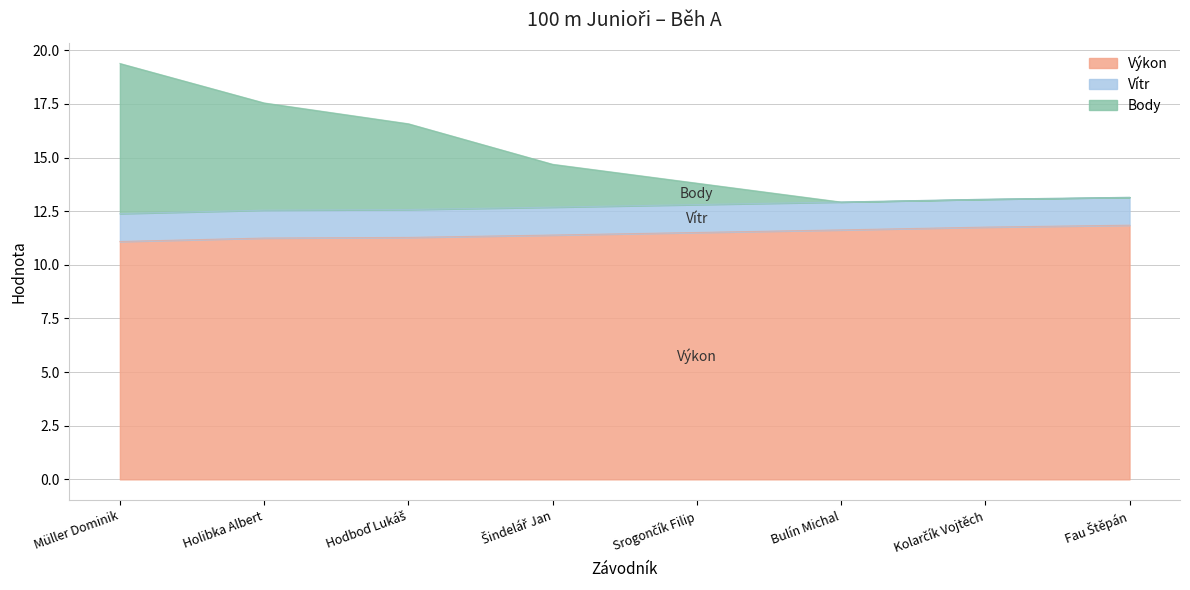

Which category has the highest value in the Výkon series?

Fau Štěpán